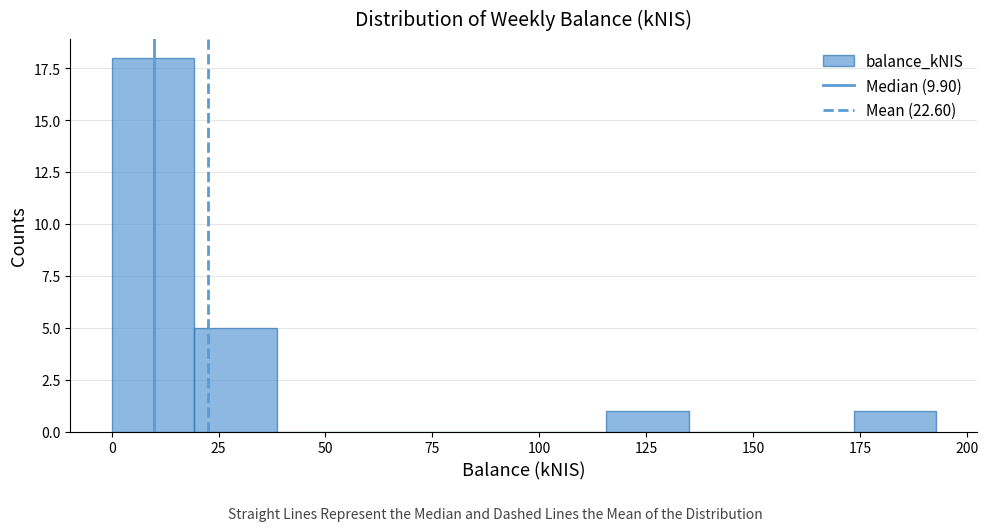

Read against the x-axis, roughly where is the centre of the tallest bar?

10